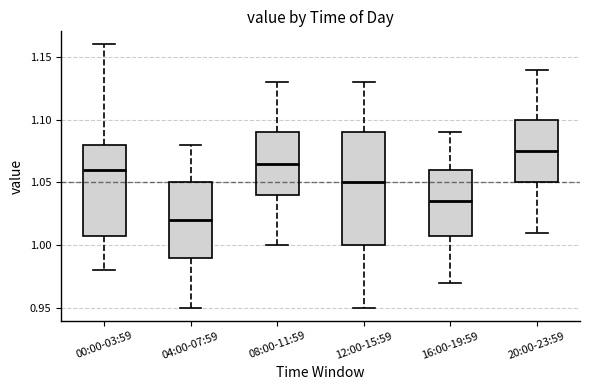

Which box's median line is the lowest?

04:00-07:59